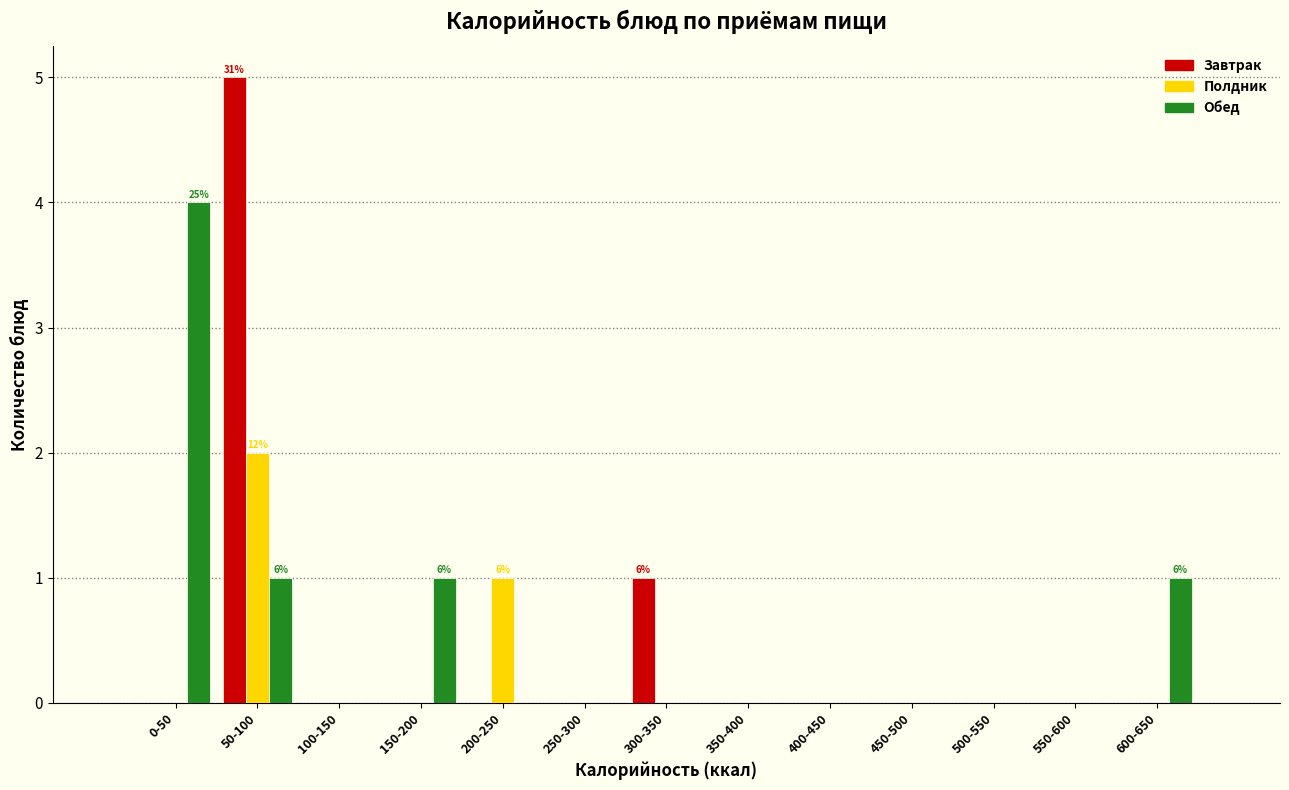

What is the maximum value shown in the chart?

5